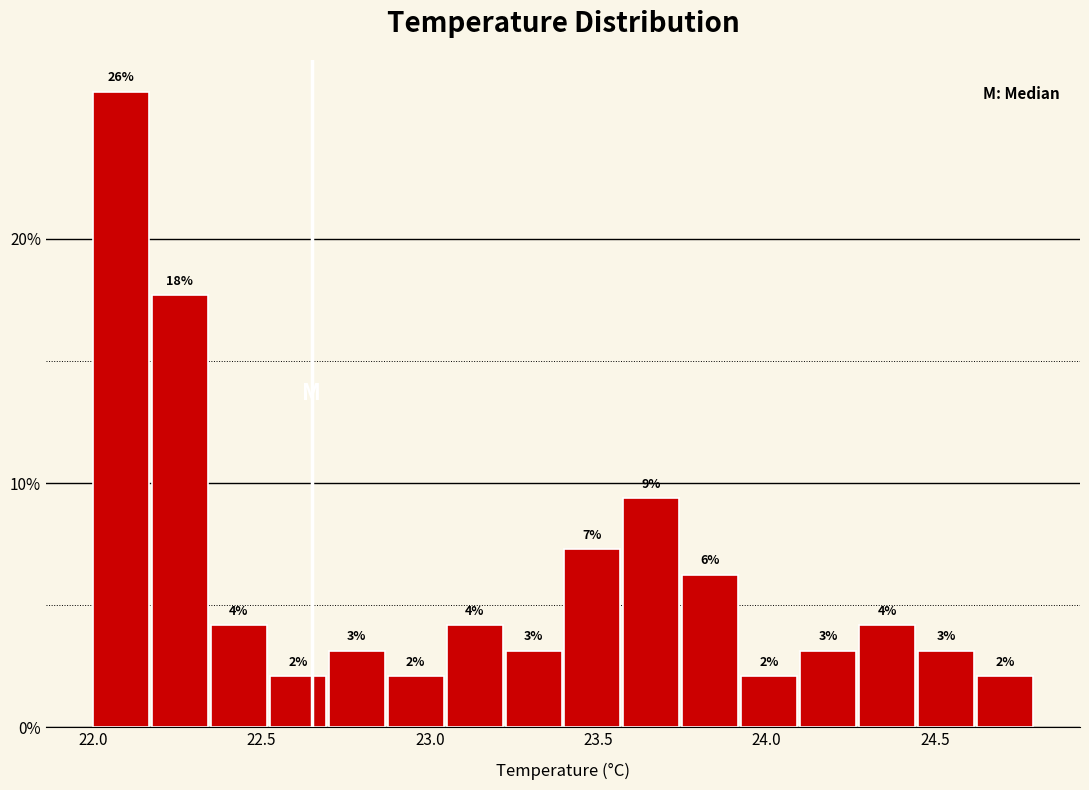

Read against the x-axis, roughly where is the centre of the tallest bar?

22.10